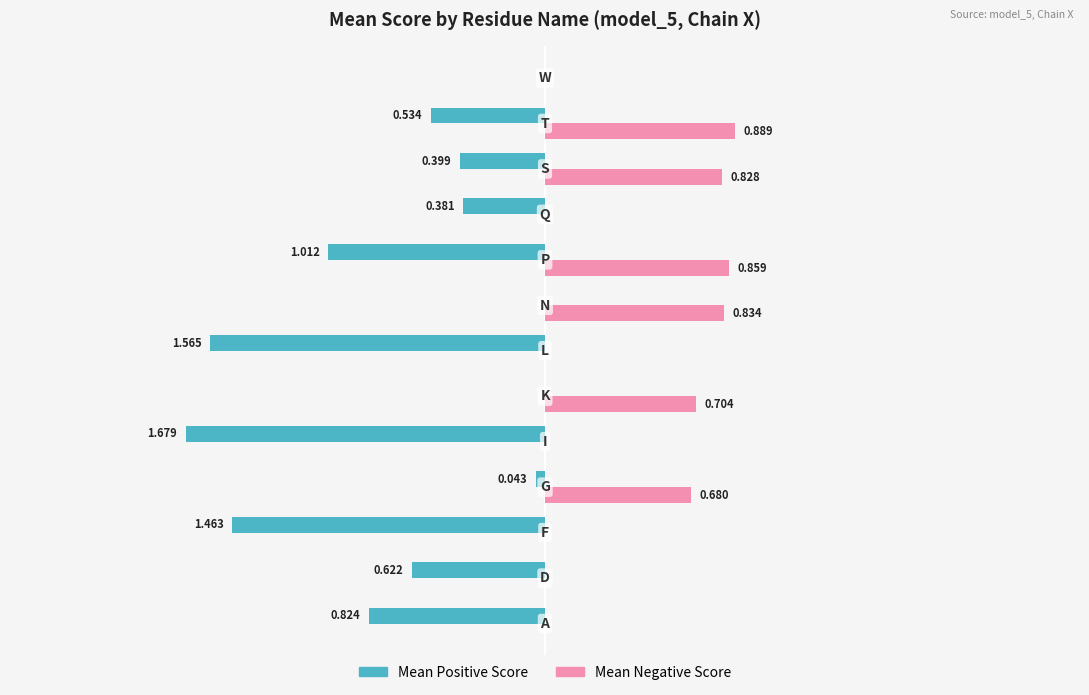

Which series has the largest total across all categories?

Mean Negative Score